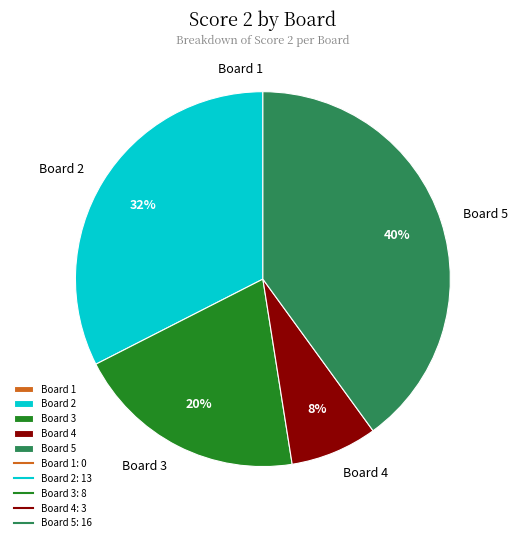

Does any single category account for the majority?

No